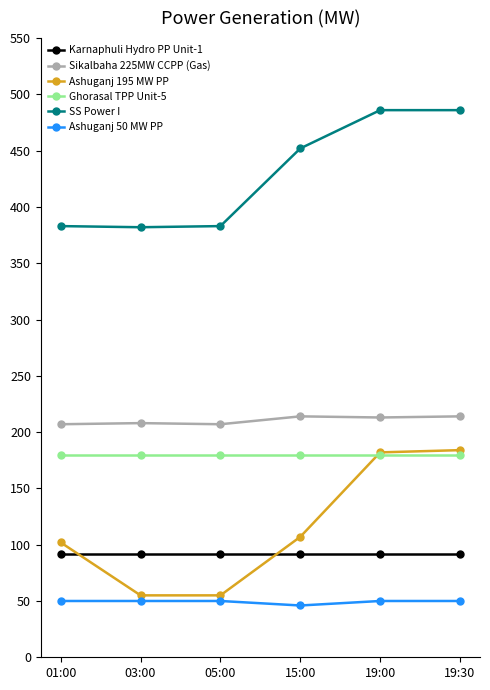

Between 01:00 and 15:00, which series saw the biggest shift?

SS Power I